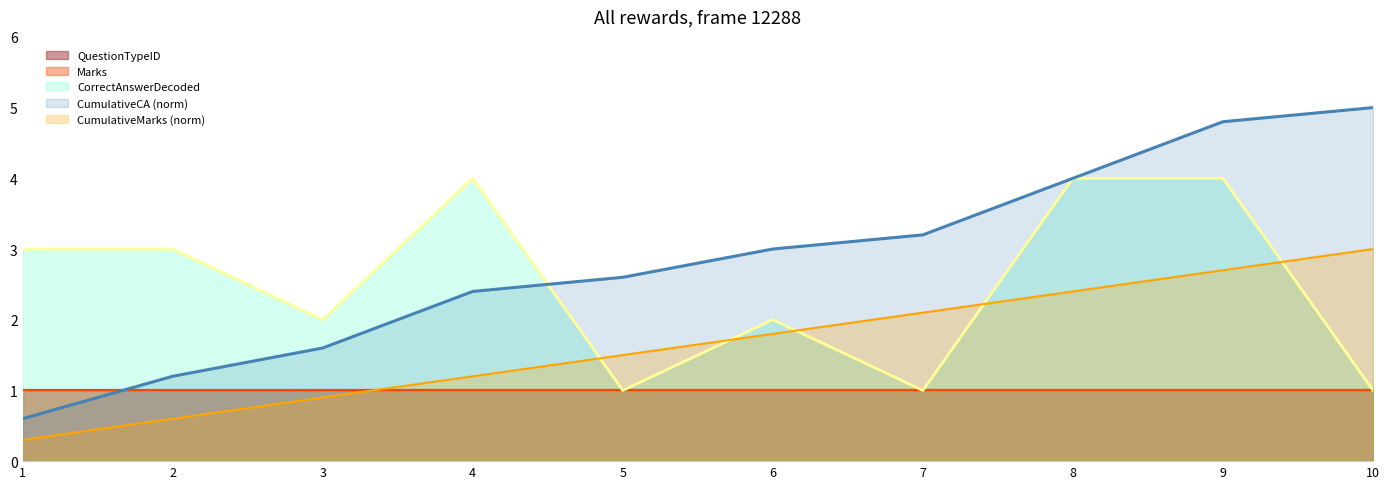

Which has a higher value, 4 or 6?

4